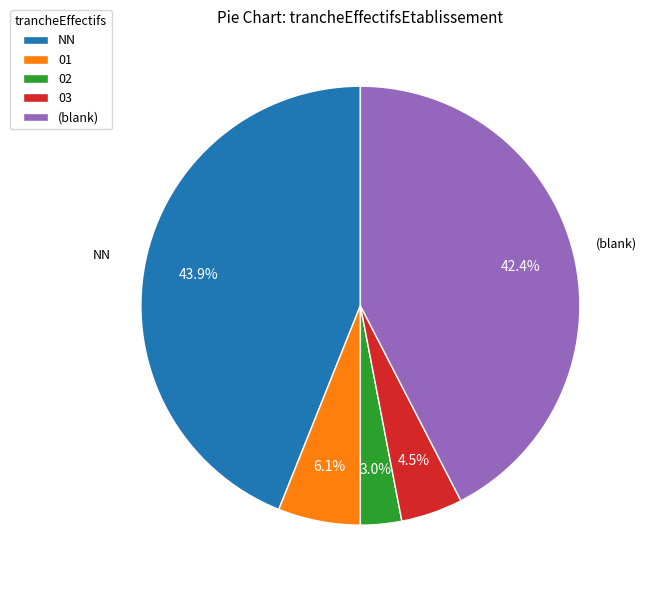

What is the ratio of the value at 01 to the value at NN?

0.1